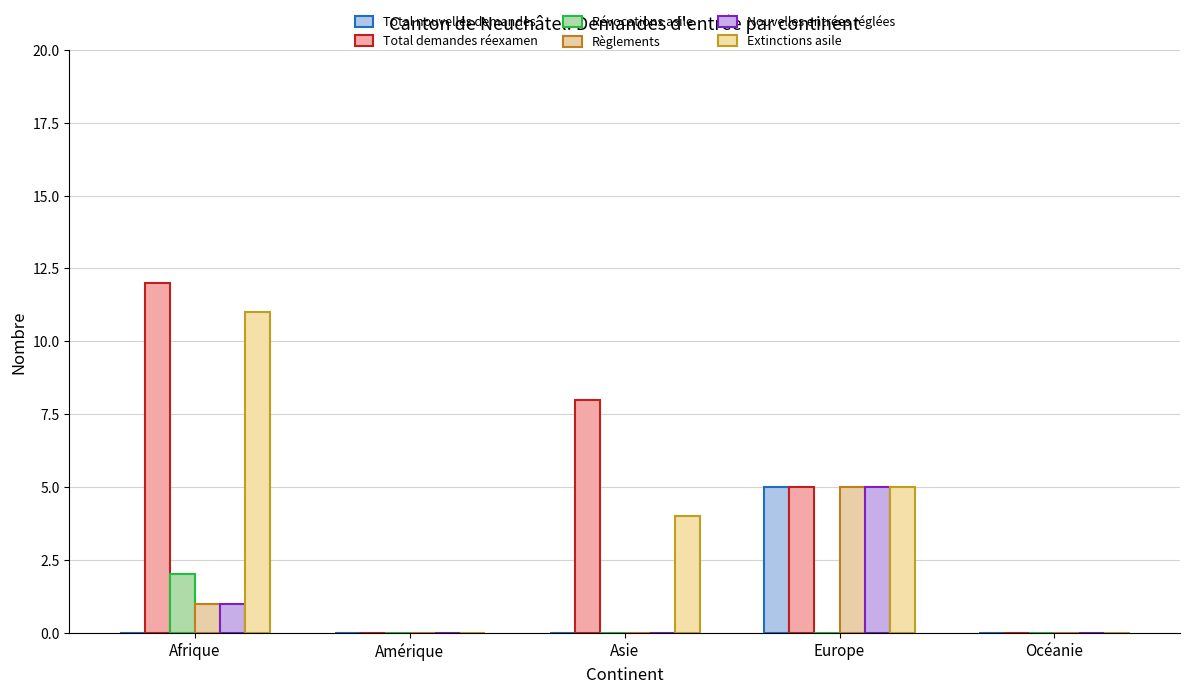

Is it true that Règlements equals 0 at Afrique?

False